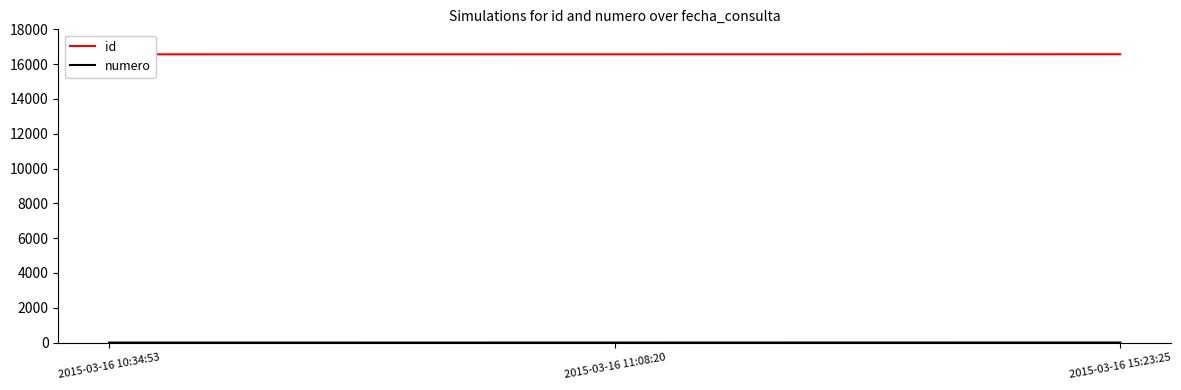

Does the chart have visible grid lines?

No